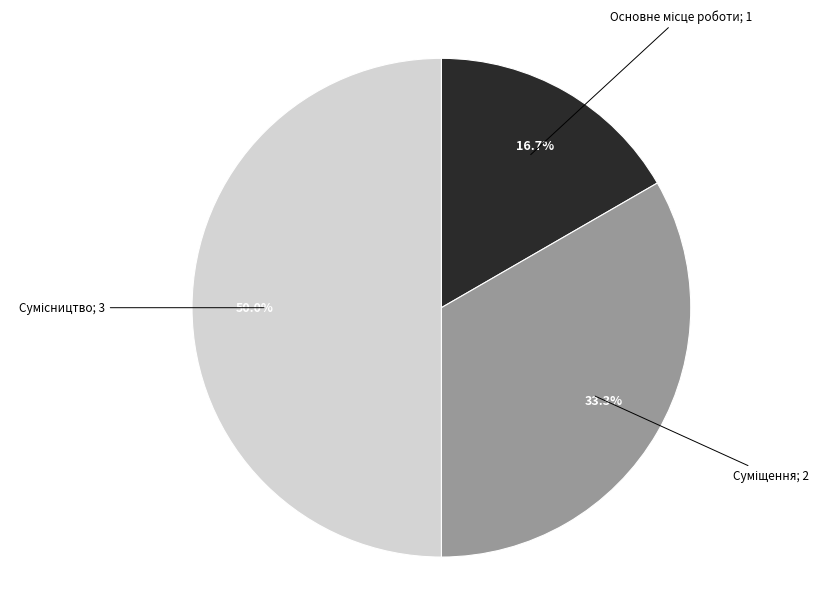

Count the number of slices in the pie.

3